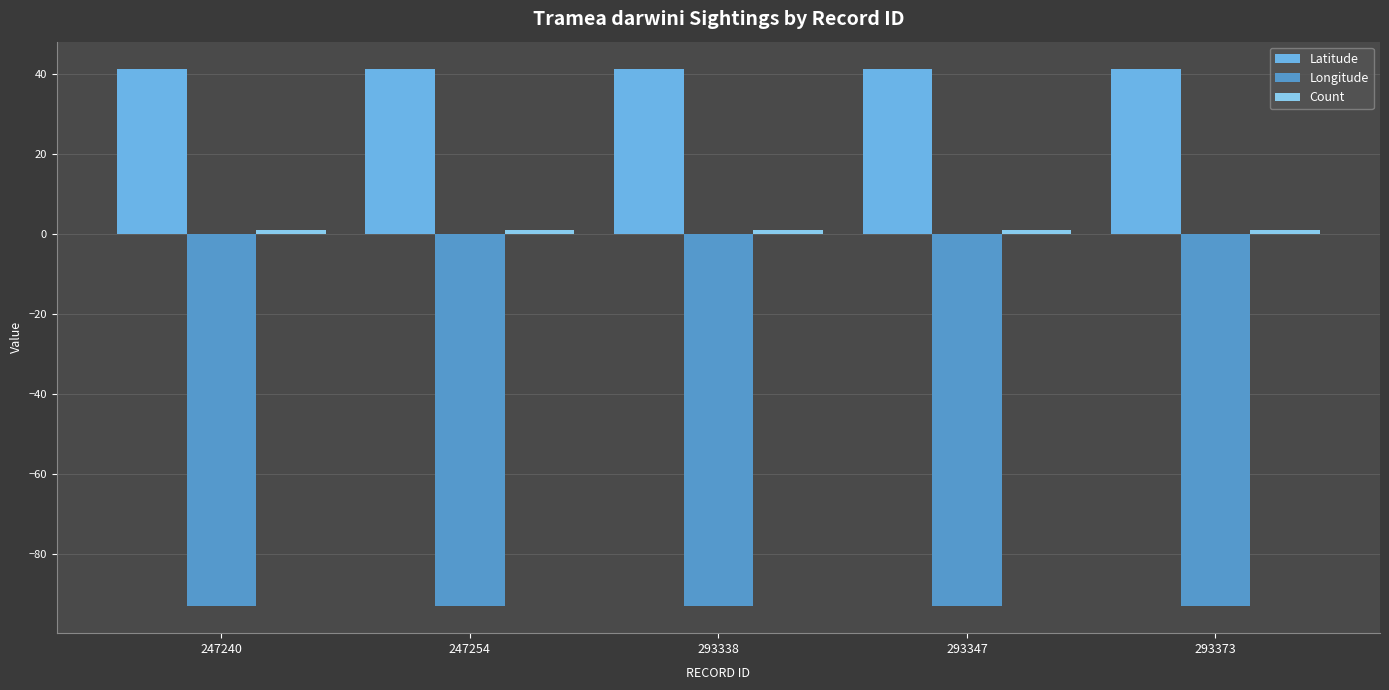

Rank the categories by Count value from lowest to highest.

247240, 247254, 293338, 293347, 293373